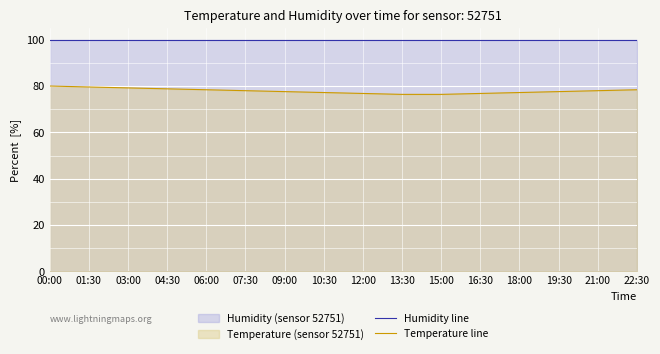

What is the maximum value for Temperature line?

80.0